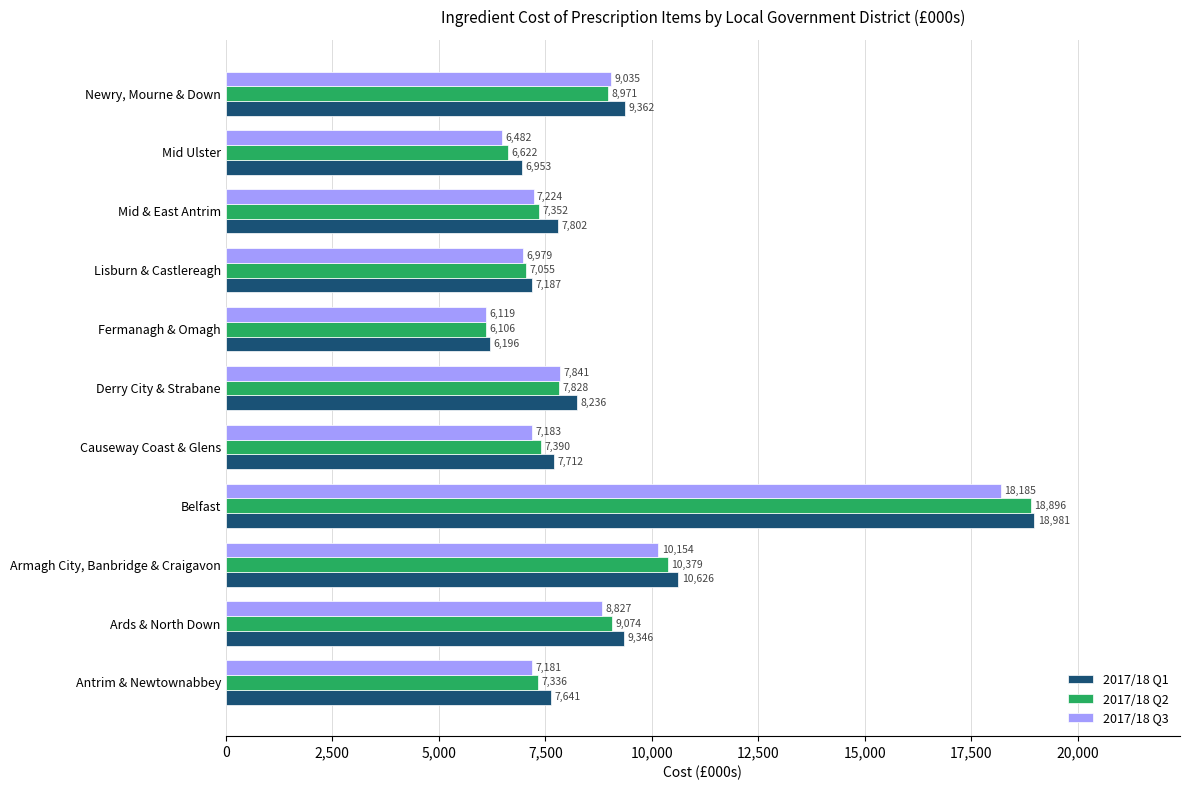

Which series changed the most between Lisburn & Castlereagh and Mid & East Antrim?

2017/18 Q1